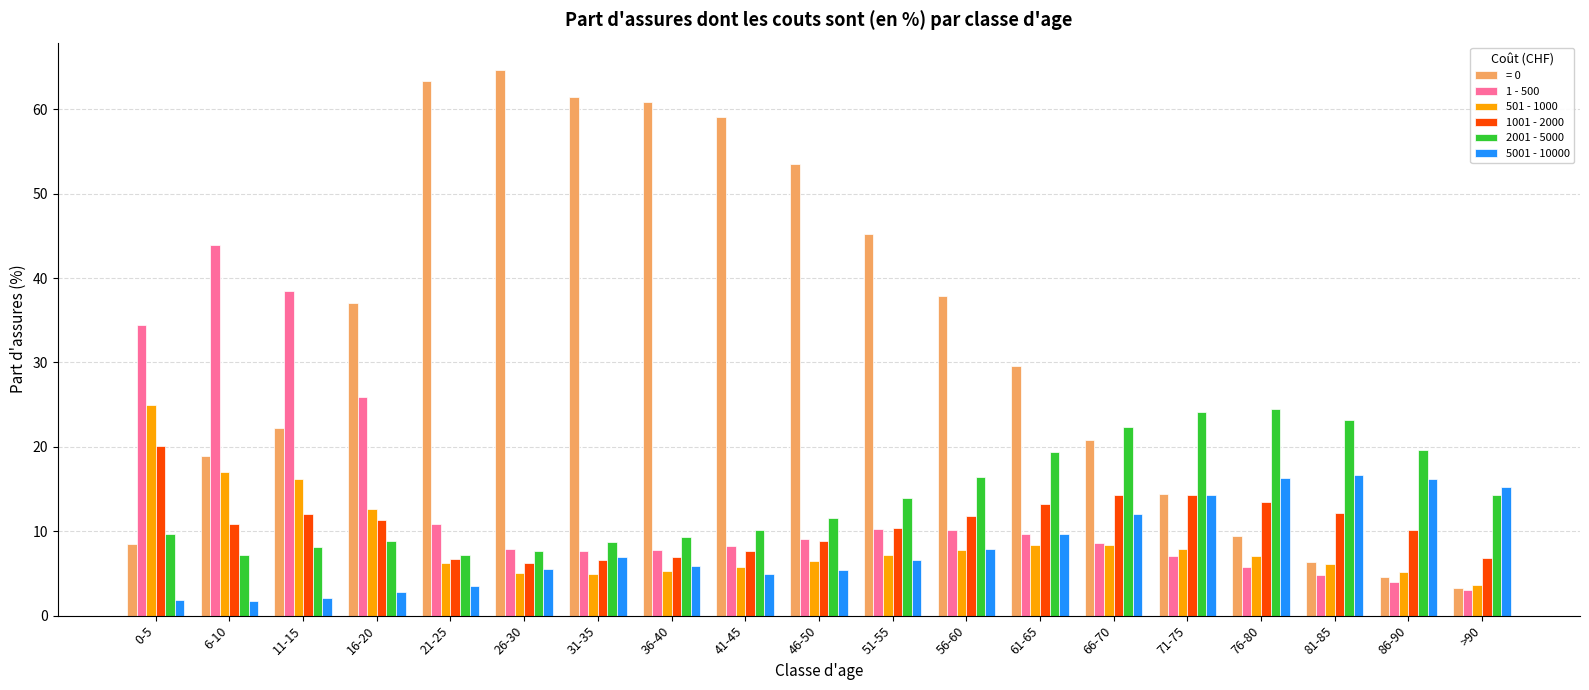

What is the difference between the 1 - 500 values at >90 and 26-30?

4.9